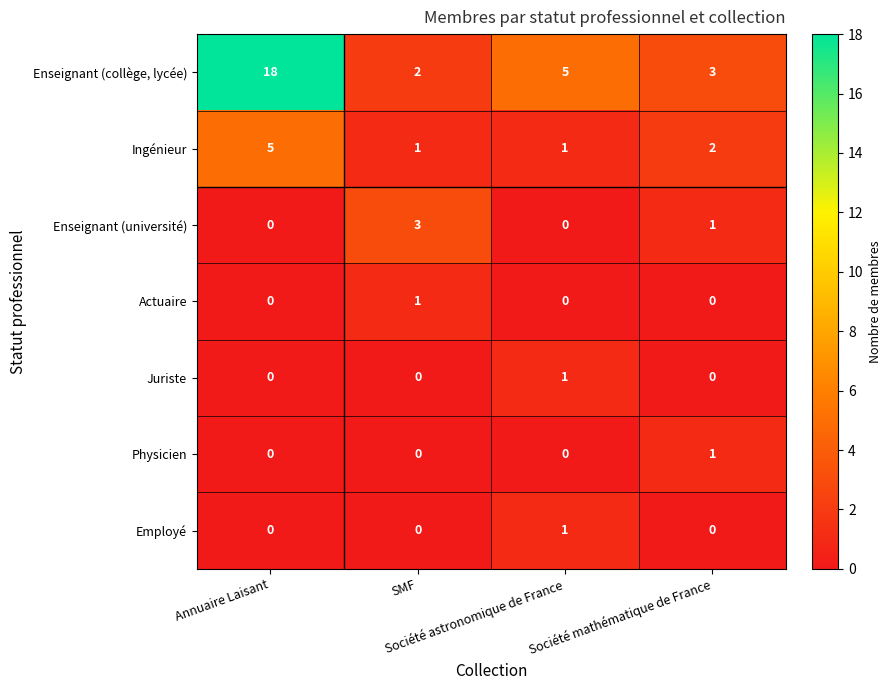

Which series has the largest range (max minus min)?

Enseignant (collège, lycée)